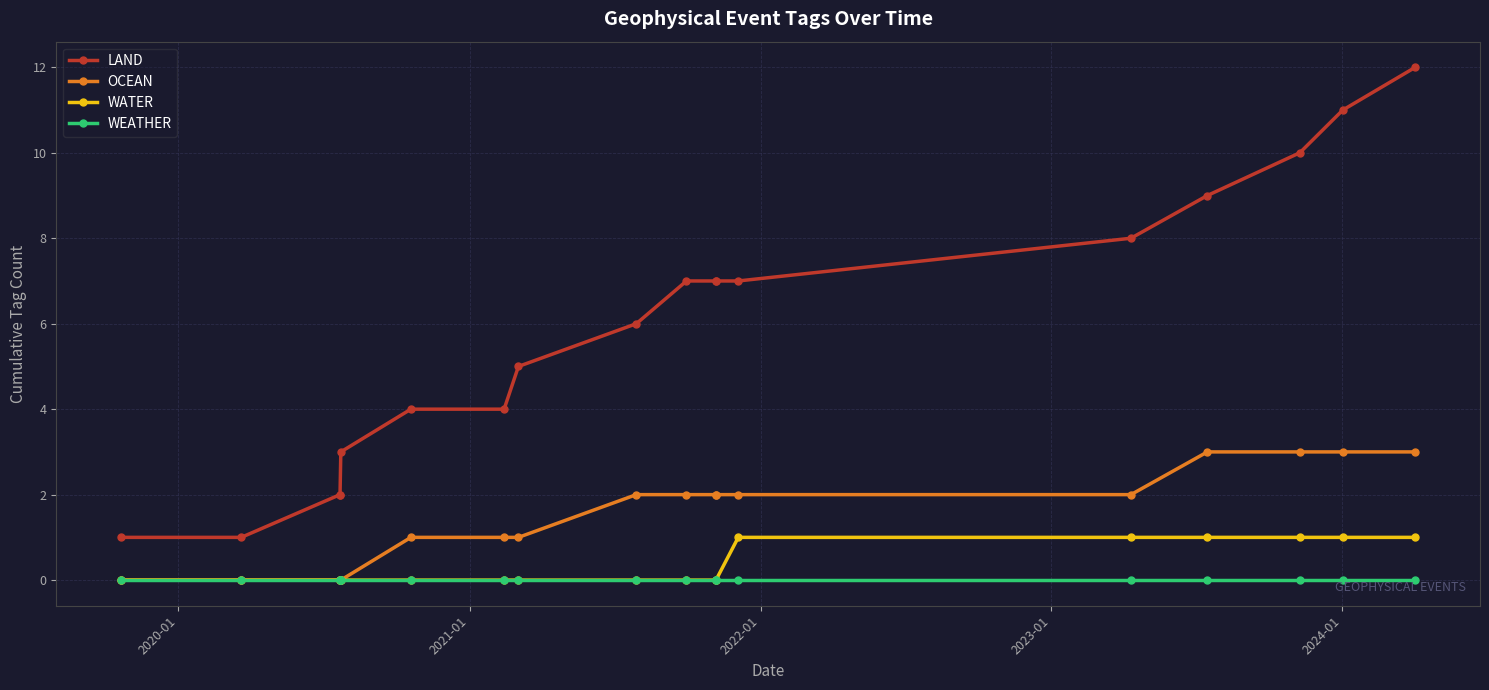

At how many categories does at least one series exceed 10?

2